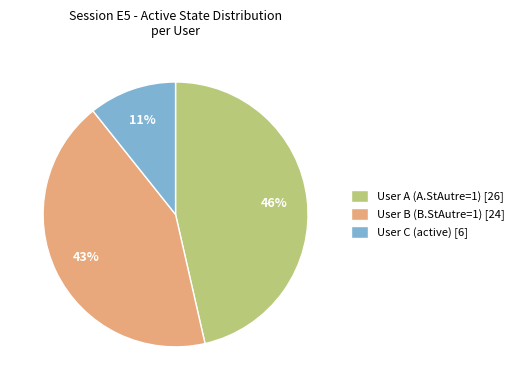

Combined, do User B (B.StAutre=1) [24] and User A (A.StAutre=1) [26] account for over 50%?

Yes